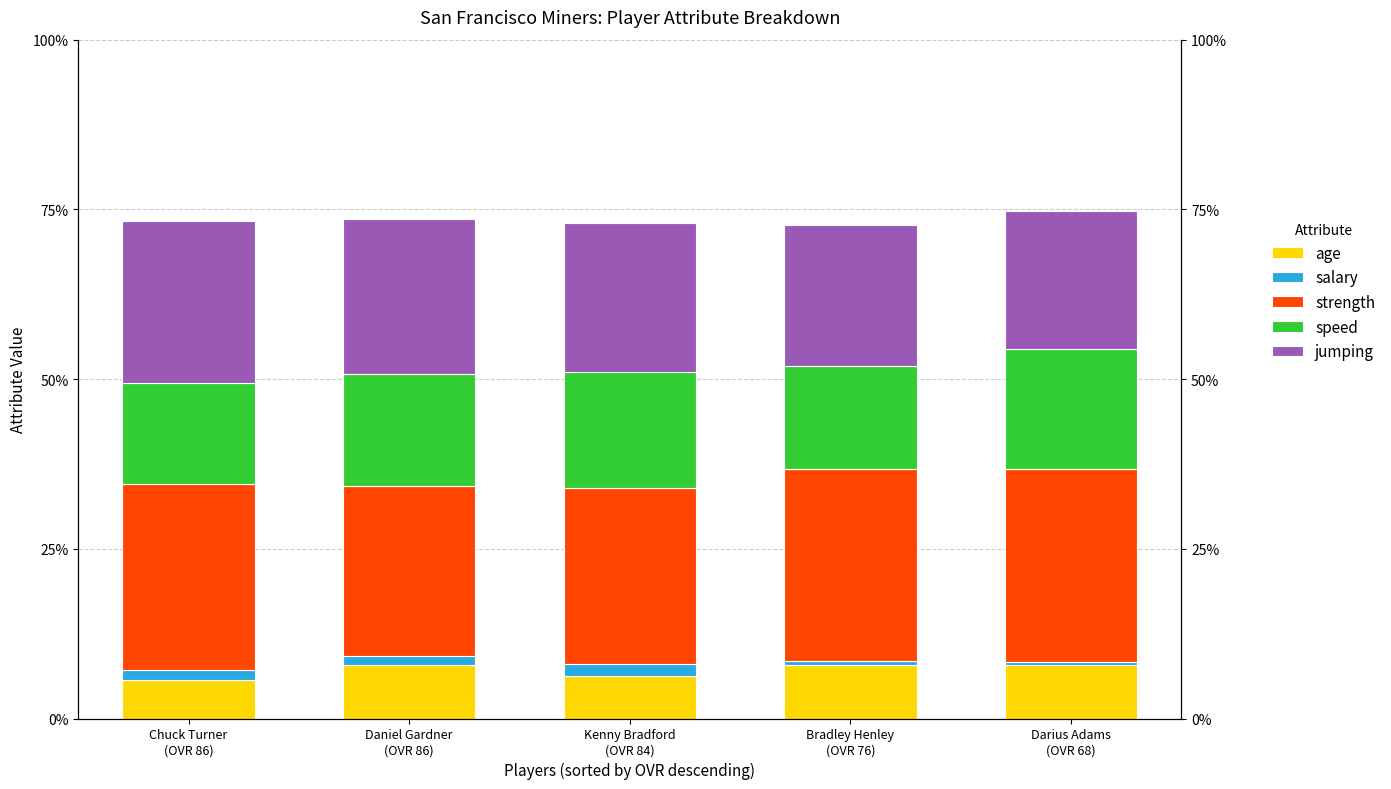

Which series changed the most between Daniel Gardner
(OVR 86) and Kenny Bradford
(OVR 84)?

age